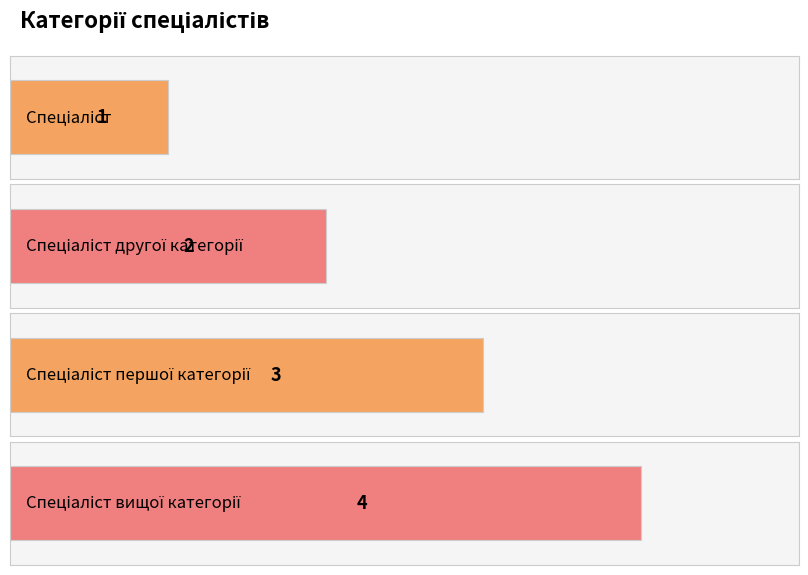

Are the bars grouped side by side (vs. stacked)?

No